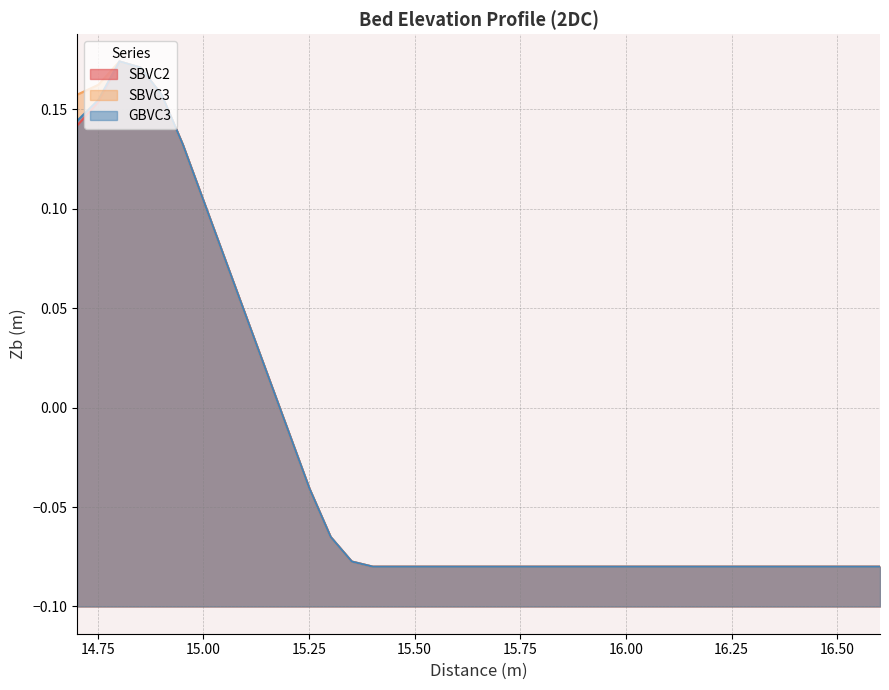

How many data points in GBVC3 are less than 0?

29